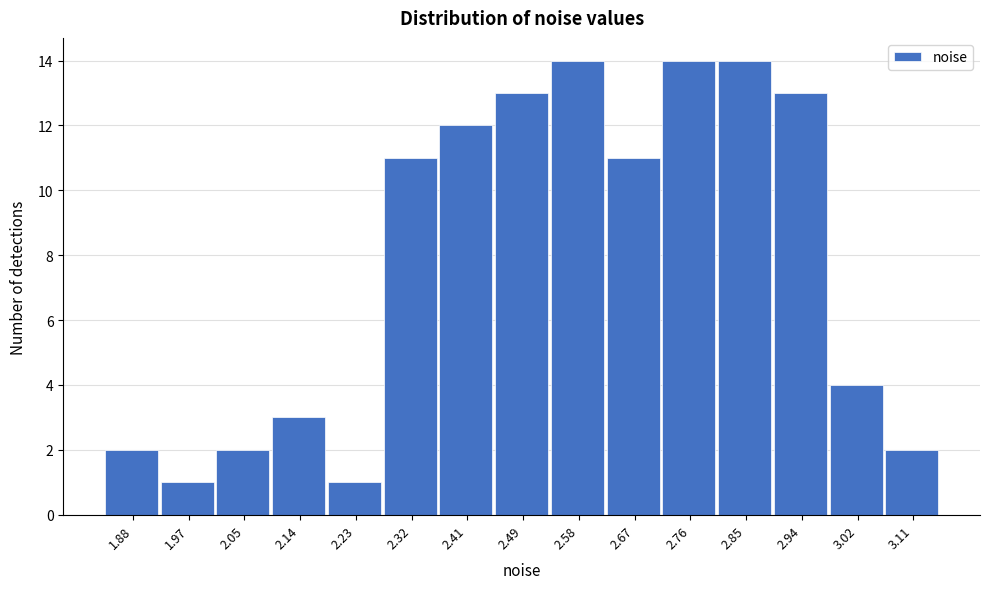

Reading right to left, what are all the values shown in this chart?

2	4	13	14	14	11	14	13	12	11	1	3	2	1	2